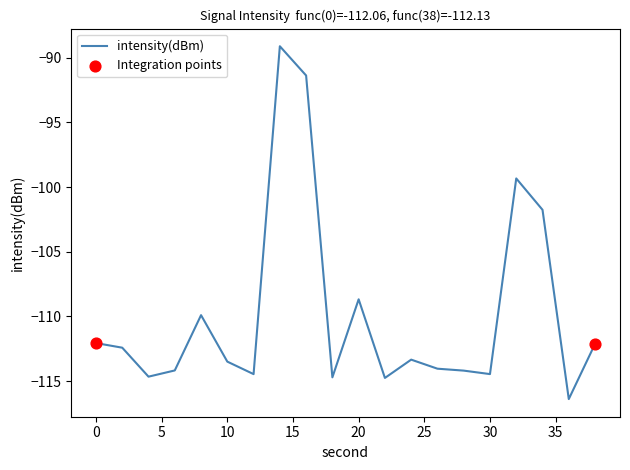

What is the difference between the maximum and minimum values?

27.3